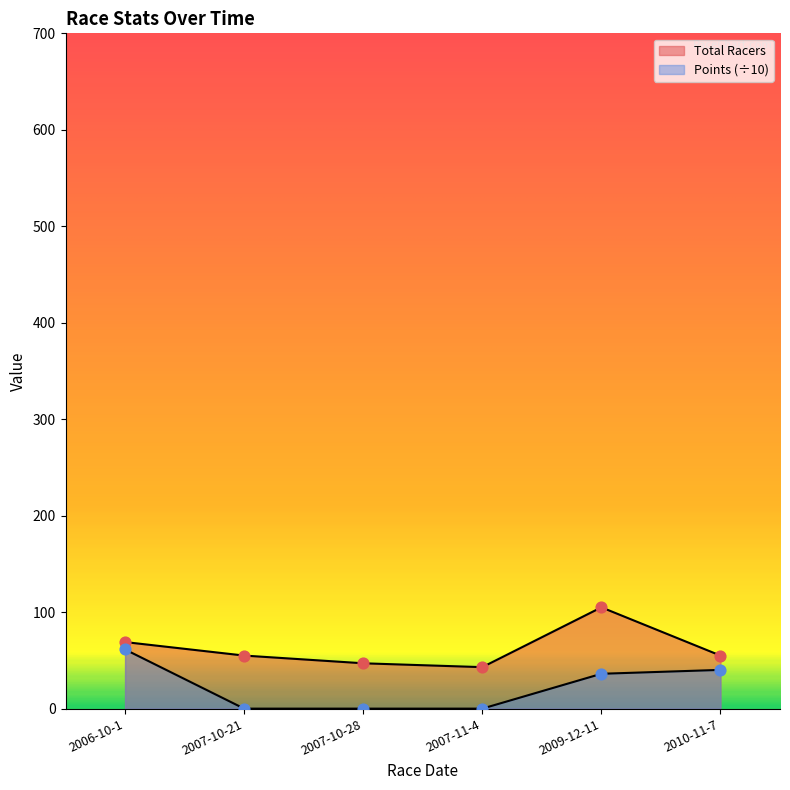

Which series reaches the maximum Y coordinate?

Total Racers